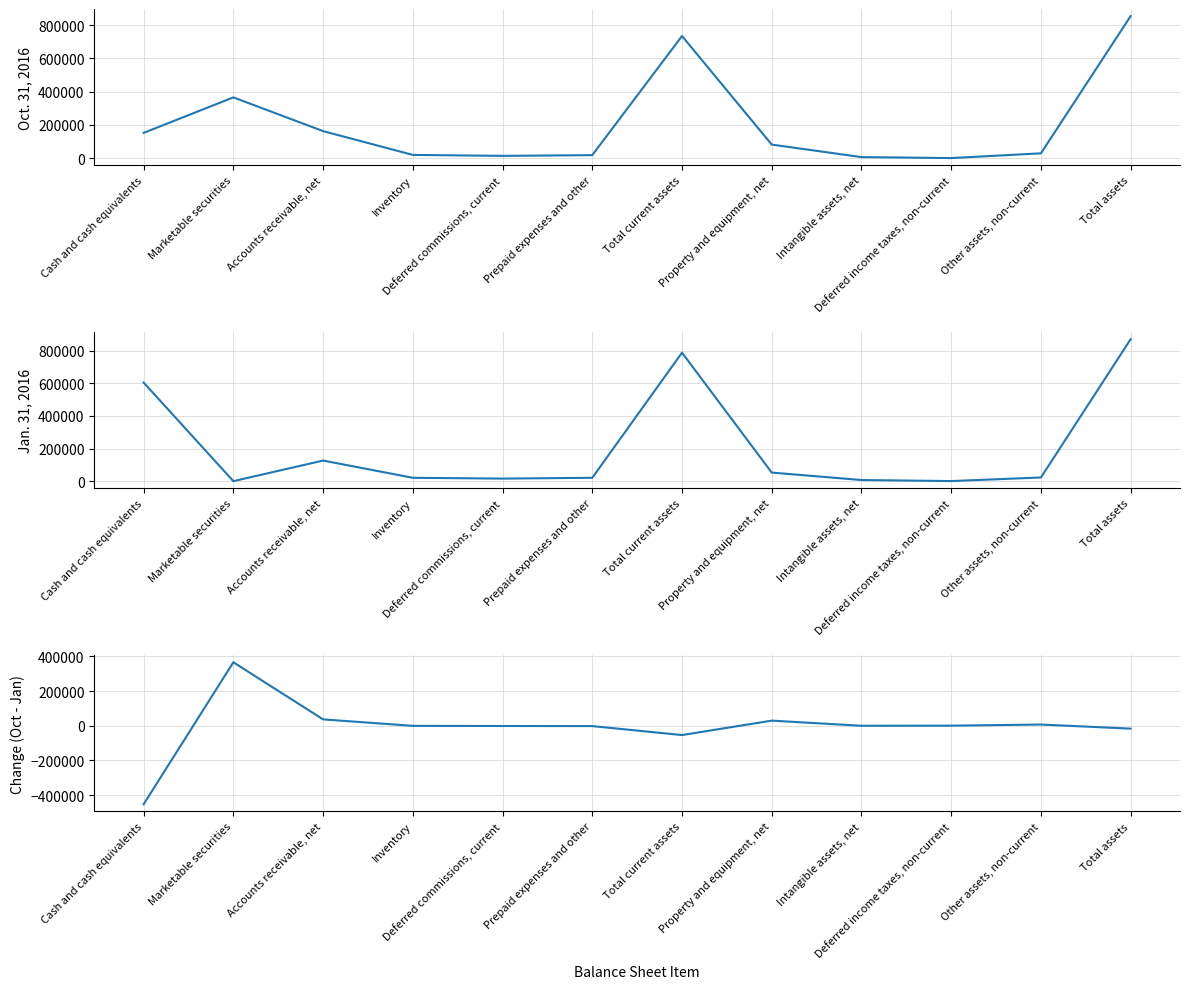

True or false: Oct. 31, 2016 and Oct. 31, 2016 - Jan. 31, 2016 cross at least once.

False